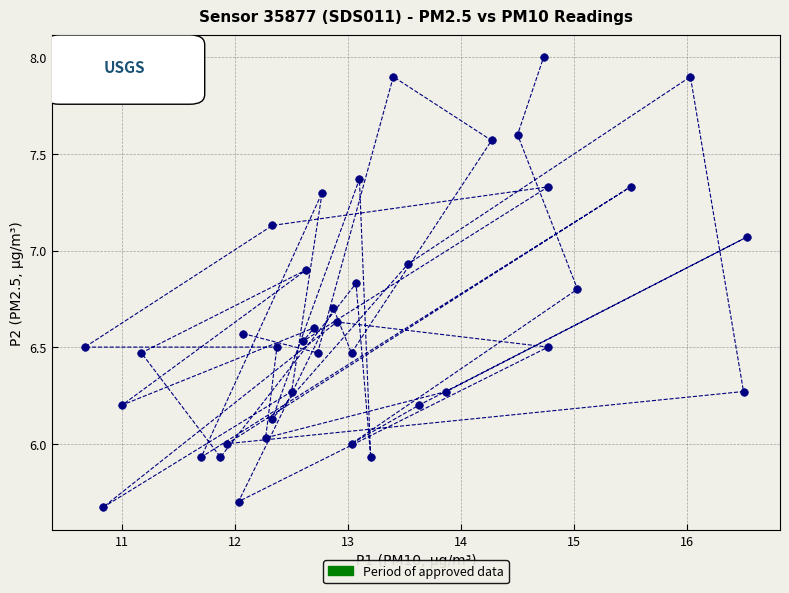

What is the range of Y values (max minus min)?

2.3